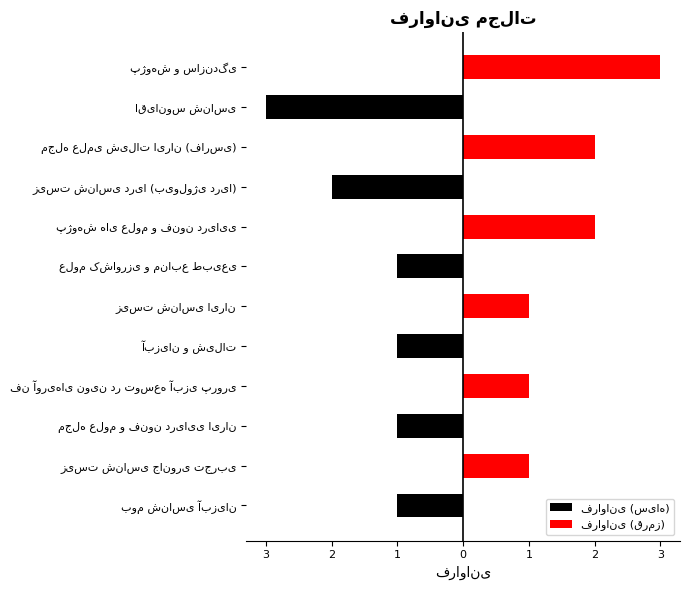

Are the bars grouped side by side (vs. stacked)?

Yes